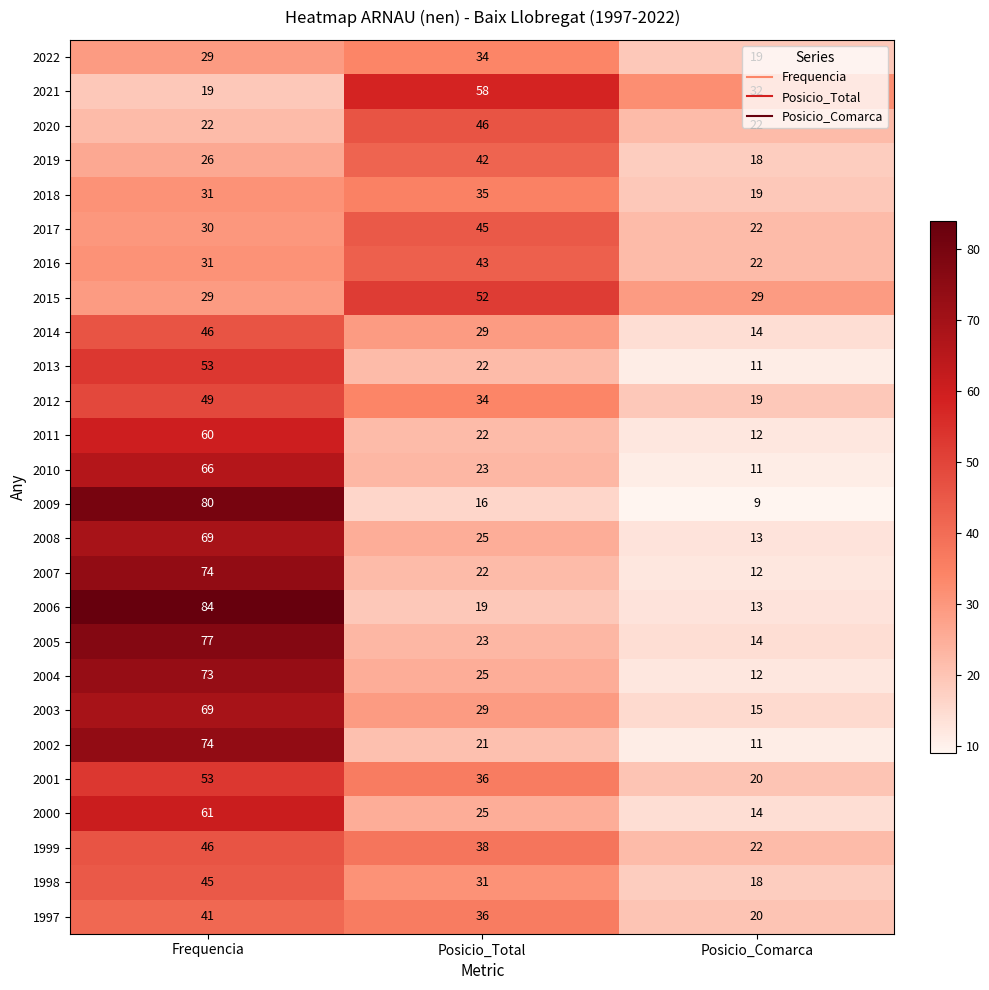

Read the 2019 value at Frequencia, to the nearest 5.

25